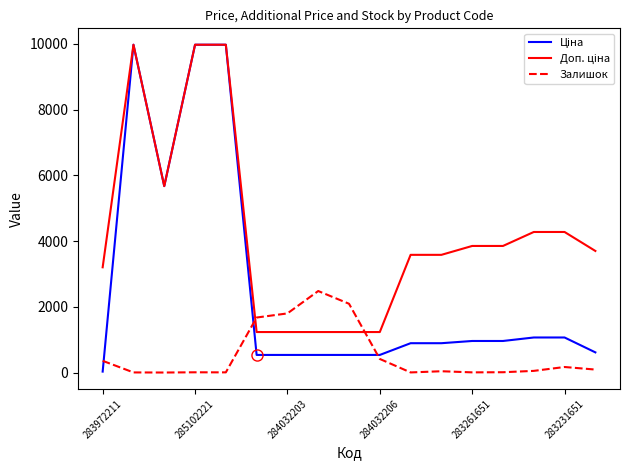

What is the greatest value displayed?

9975.0